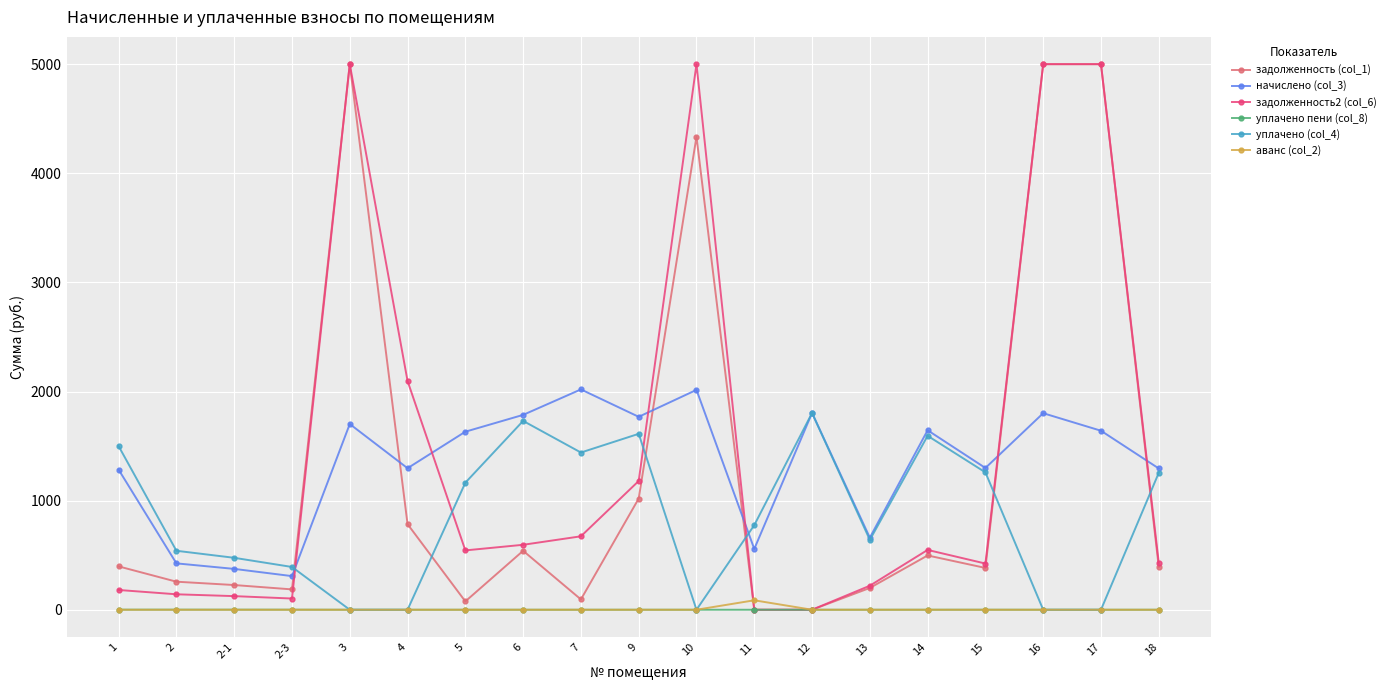

Which series has the largest total across all categories?

задолженность2 (col_6)